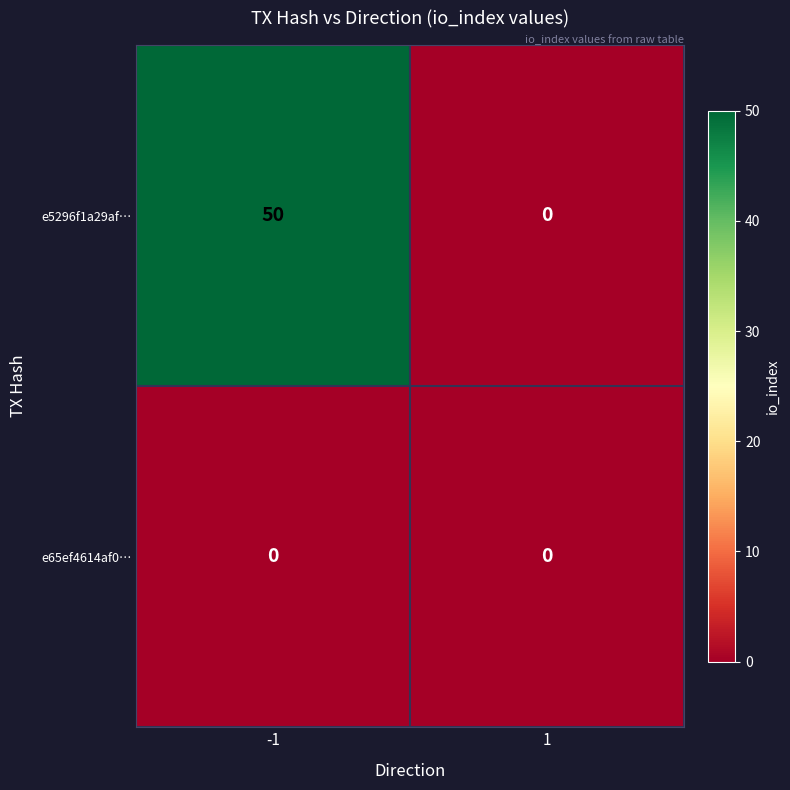

What is the difference between the e5296f1a29af… values at -1 and 1?

50